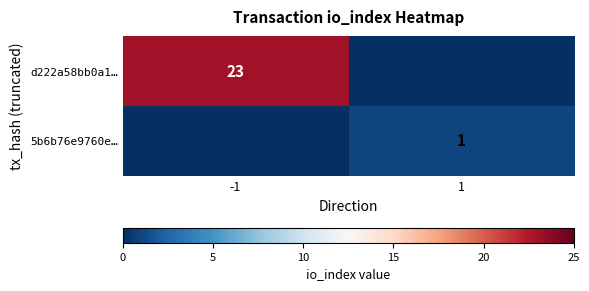

Is it true that 5b6b76e9760e… equals 1 at 1?

True